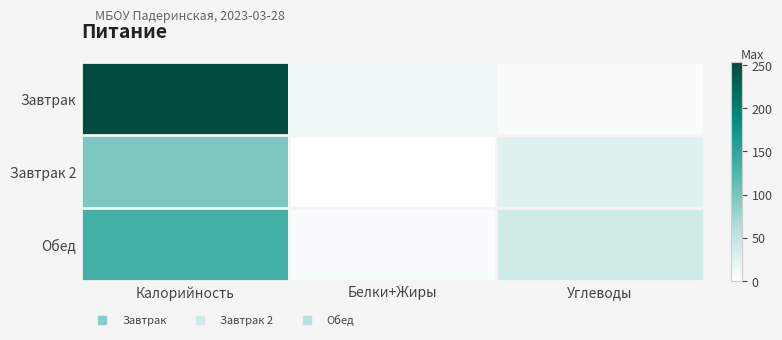

List the series in order of their overall mean, lowest first.

Завтрак 2, Обед, Завтрак